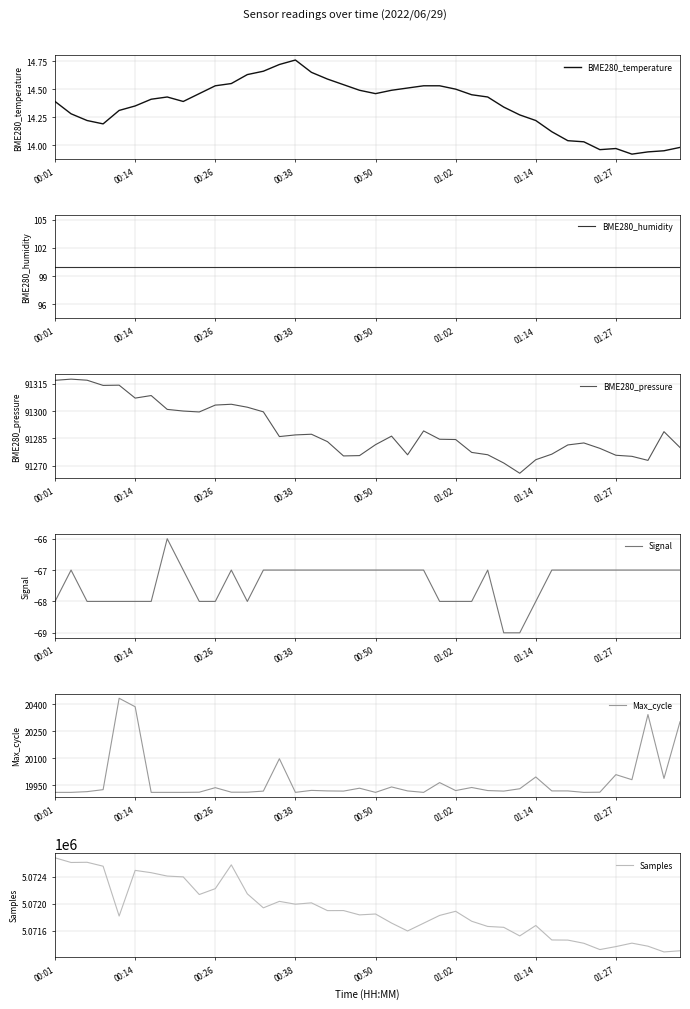

What is the difference between the highest and lowest values at 29?

5071593.0